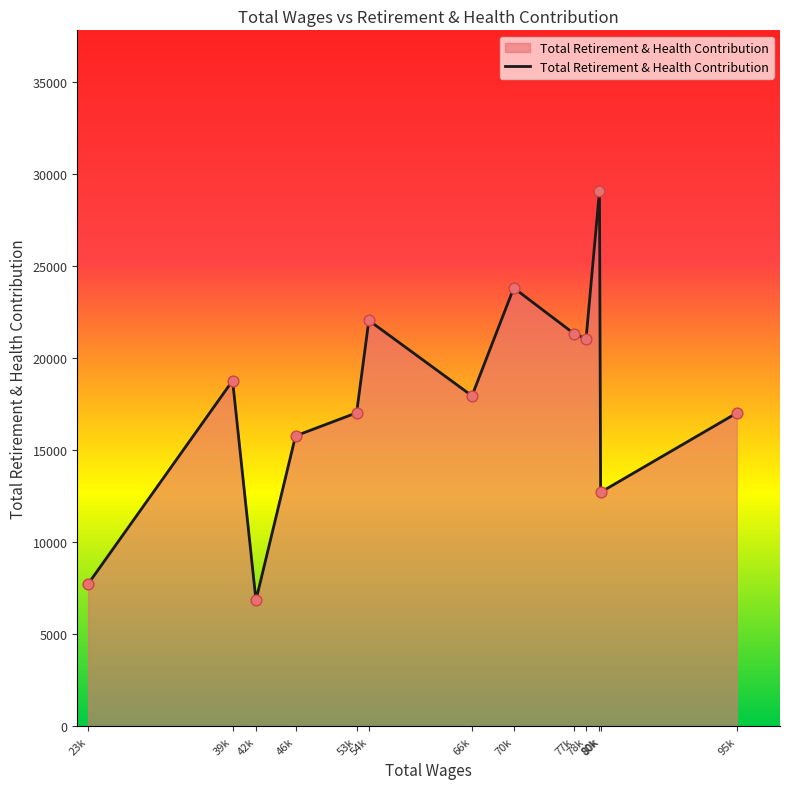

Between 80k and 80k, which is larger?

80k